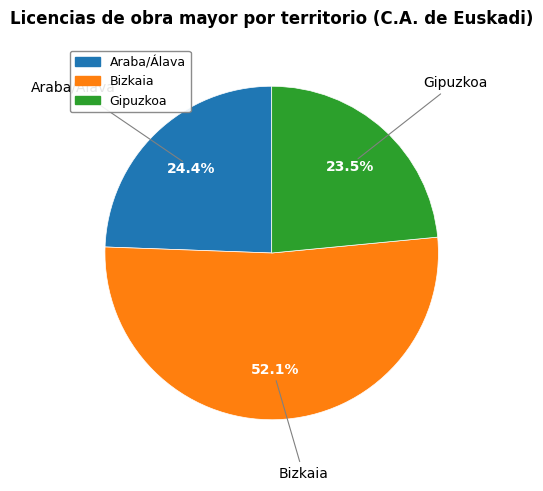

Rank the categories by value from highest to lowest.

Bizkaia, Araba/Álava, Gipuzkoa